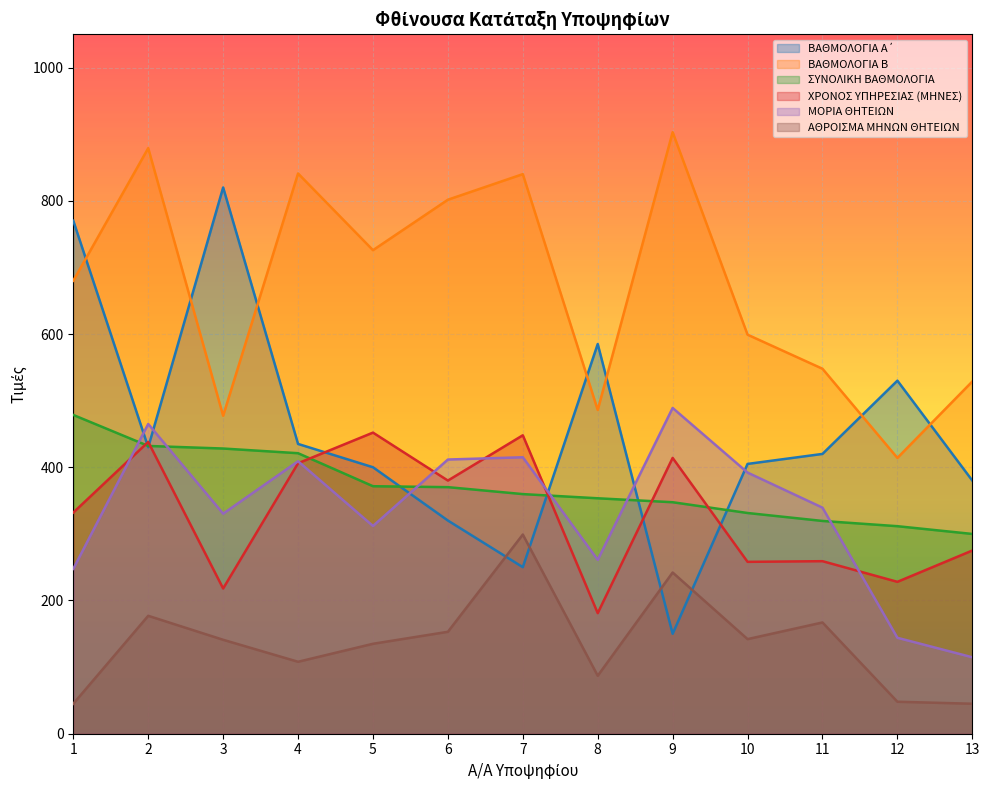

At which label does ΜΟΡΙΑ ΘΗΤΕΙΩΝ reach its minimum?

13